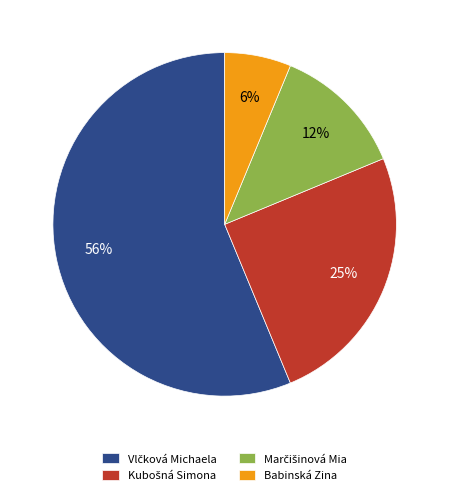

To the nearest percent, what is the average slice percentage?

25%